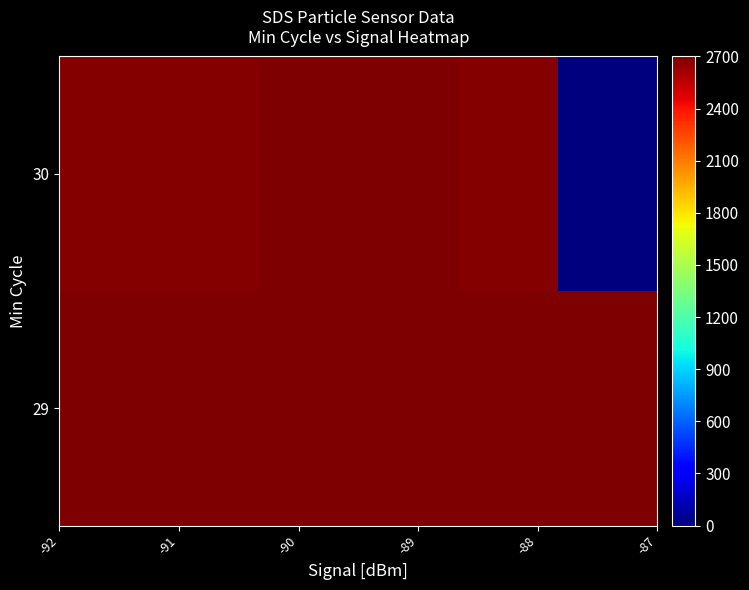

Which category has the lowest value across all series?

-87